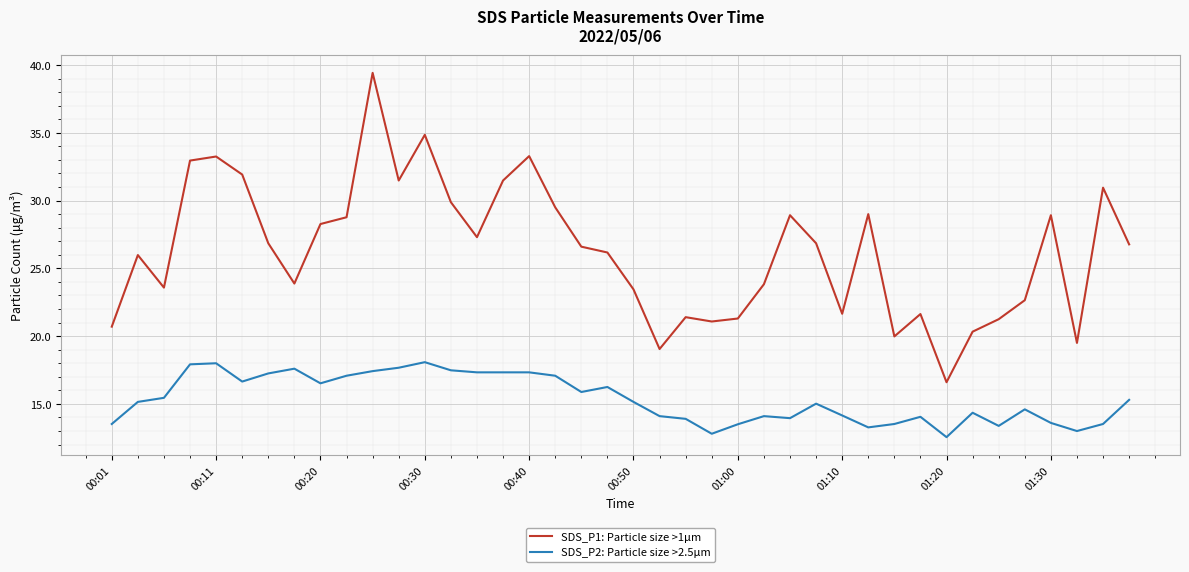

Which series has the largest total across all categories?

SDS_P1: Particle size >1μm